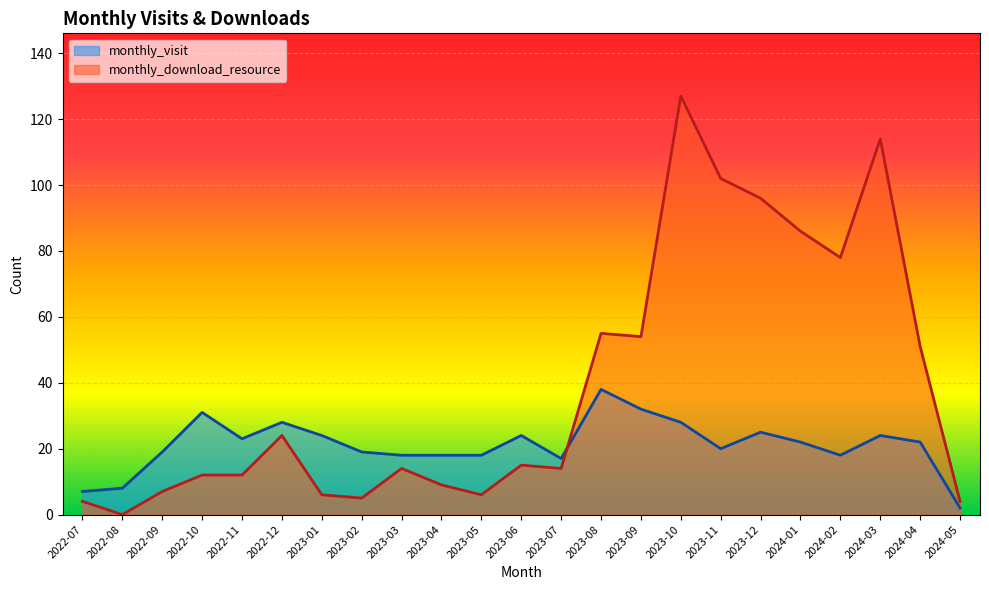

At which label does monthly_download_resource reach its minimum?

2022-08